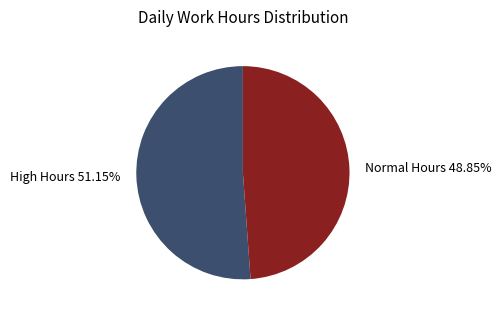

What is the majority slice?

High Hours